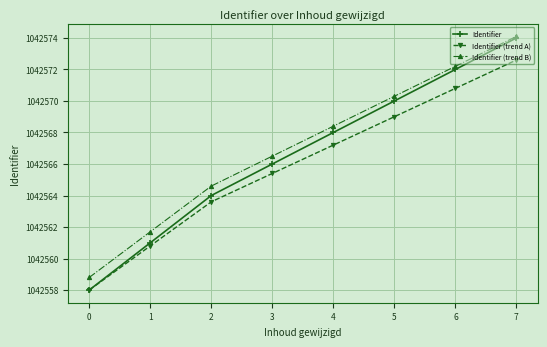

Reading right to left, list all the values displayed in this chart.

Identifier: 1042574.0	1042572.0	1042570.0	1042568.0	1042566.0	1042564.0	1042561.0	1042558.0
Identifier (trend A): 1042572.6	1042570.8	1042569.0	1042567.2	1042565.4	1042563.6	1042560.8	1042558.0
Identifier (trend B): 1042574.1	1042572.2	1042570.3	1042568.4	1042566.5	1042564.6	1042561.7	1042558.8